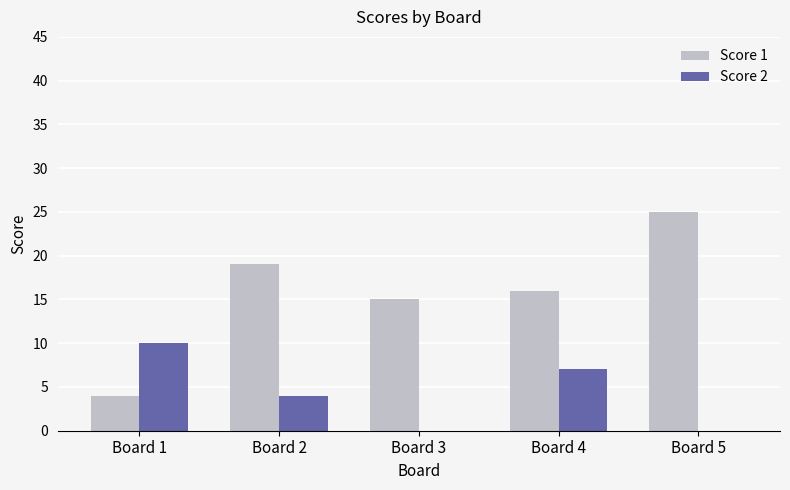

Which series has the widest spread of values?

Score 1